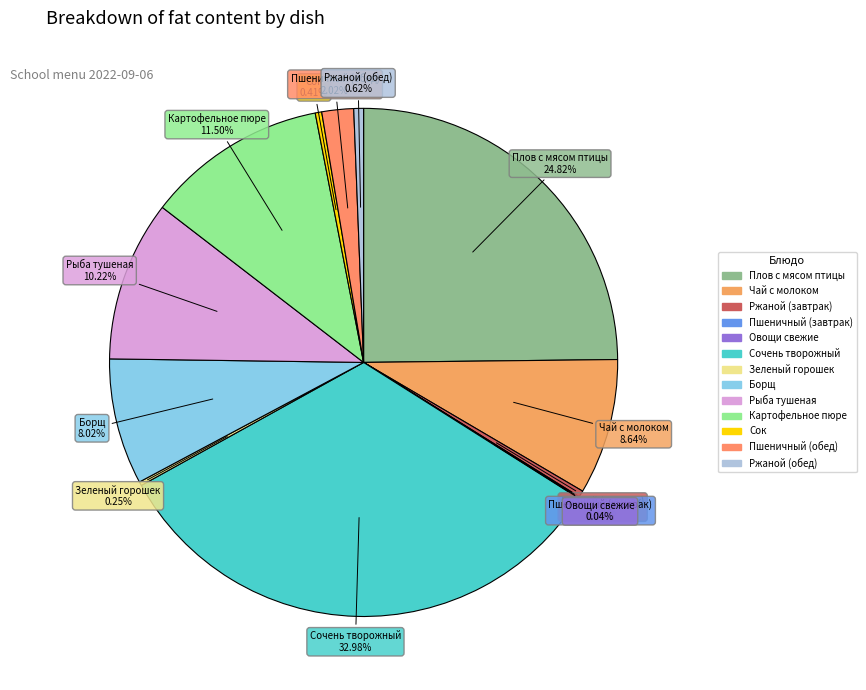

Between Пшеничный (обед) and Сок, which is larger?

Пшеничный (обед)